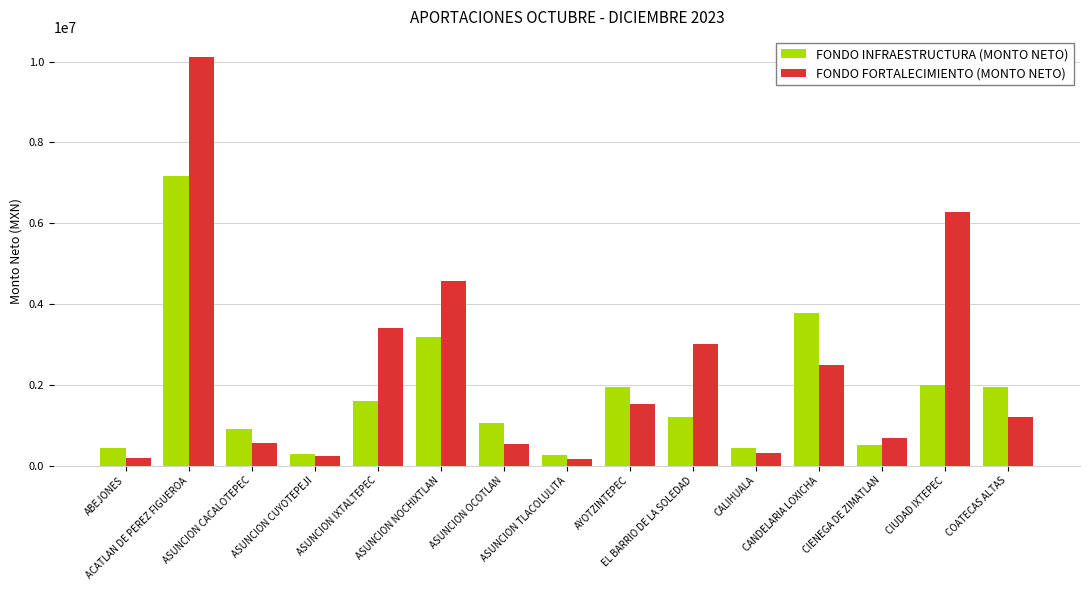

List the series in order of their peak value, lowest first.

FONDO INFRAESTRUCTURA (MONTO NETO), FONDO FORTALECIMIENTO (MONTO NETO)